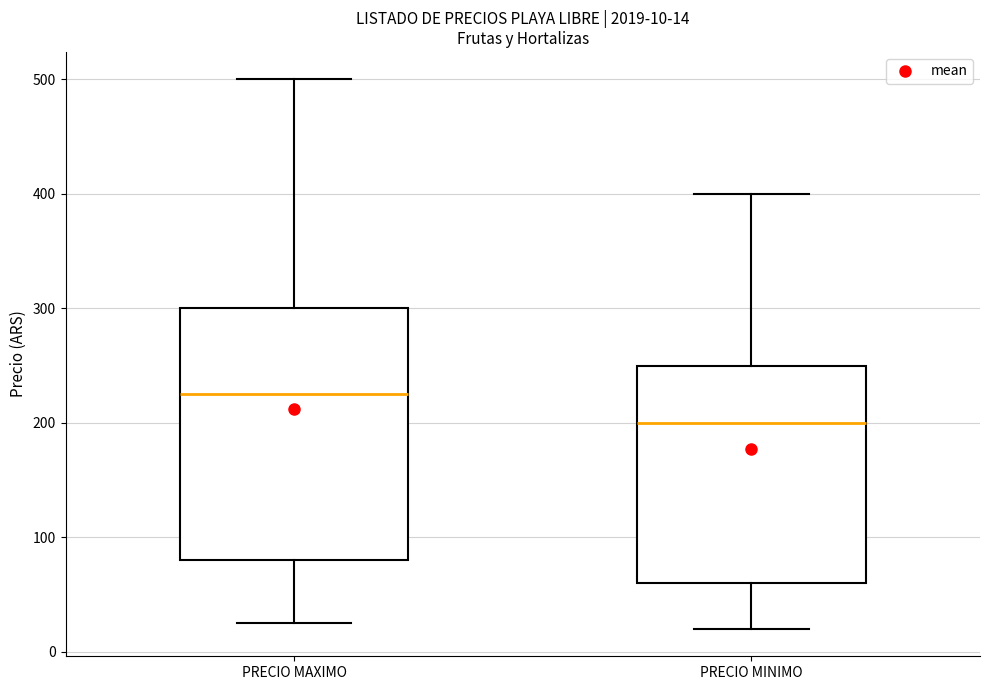

Which box's median line is the highest?

PRECIO MAXIMO